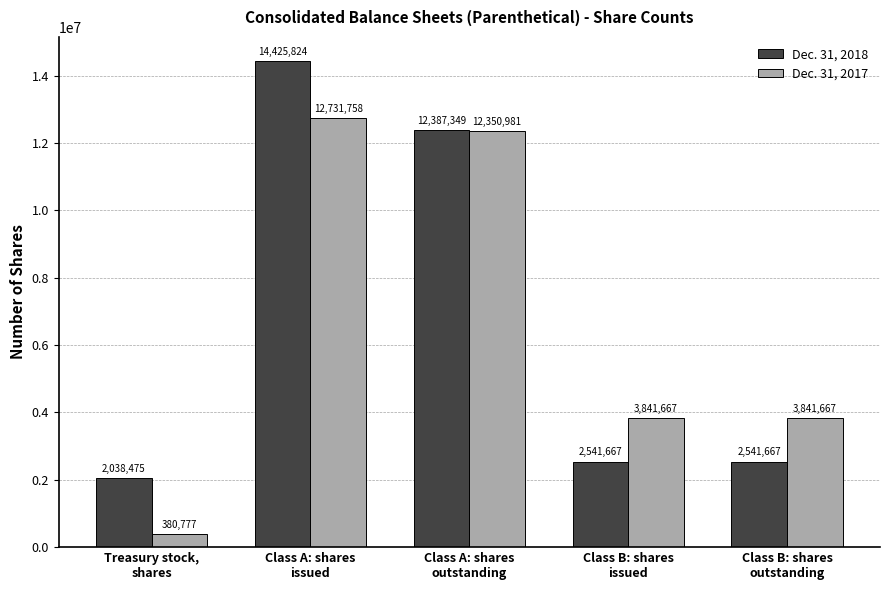

Which series changed the most between Class A: shares
issued and Class A: shares
outstanding?

Dec. 31, 2018